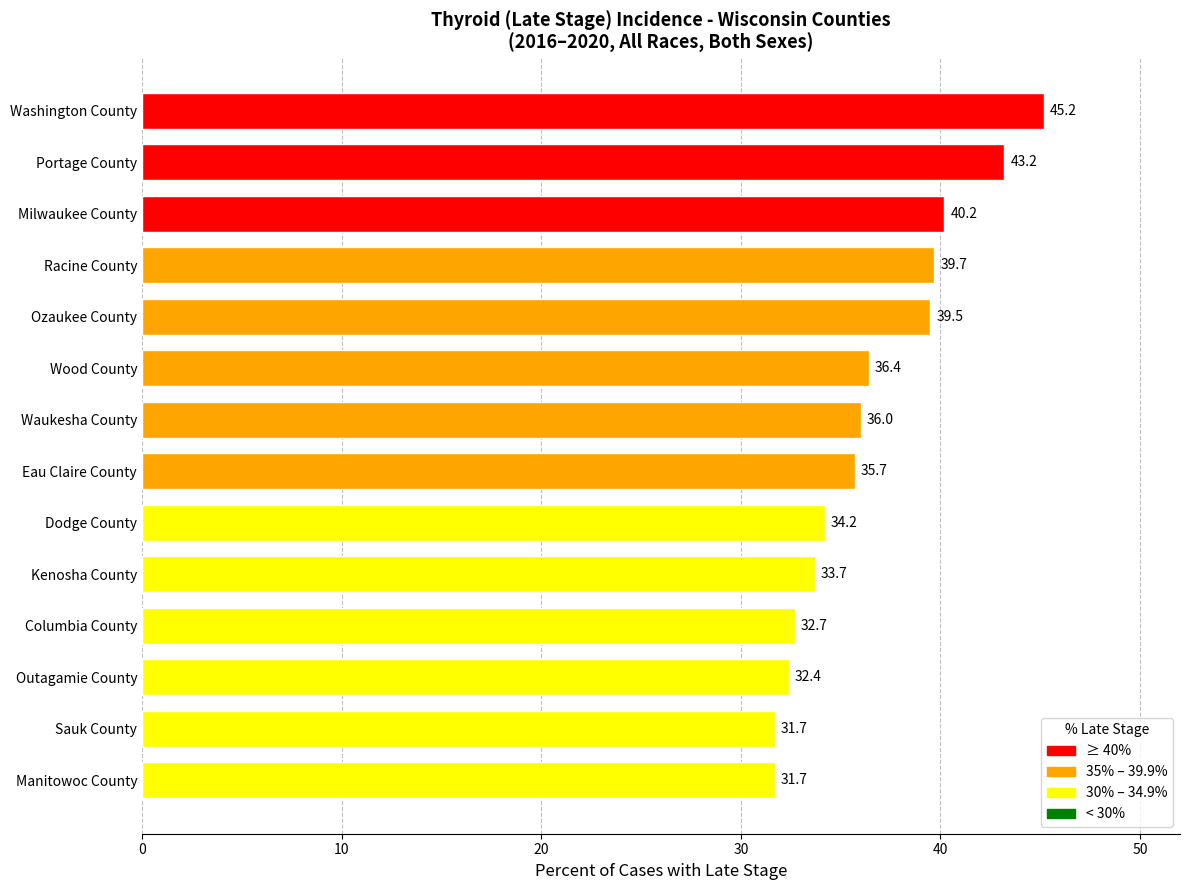

Reading bottom to top, transcribe all the data shown in this chart.

Manitowoc County=31.7	Sauk County=31.7	Outagamie County=32.4	Columbia County=32.7	Kenosha County=33.7	Dodge County=34.2	Eau Claire County=35.7	Waukesha County=36.0	Wood County=36.4	Ozaukee County=39.5	Racine County=39.7	Milwaukee County=40.2	Portage County=43.2	Washington County=45.2